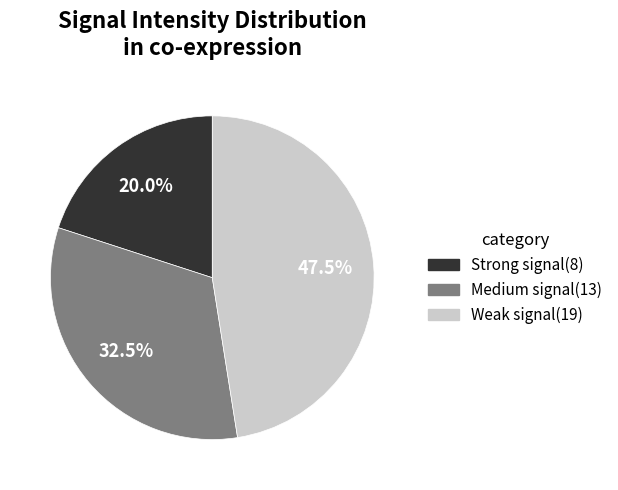

Rank the categories by value from highest to lowest.

Weak signal(19), Medium signal(13), Strong signal(8)